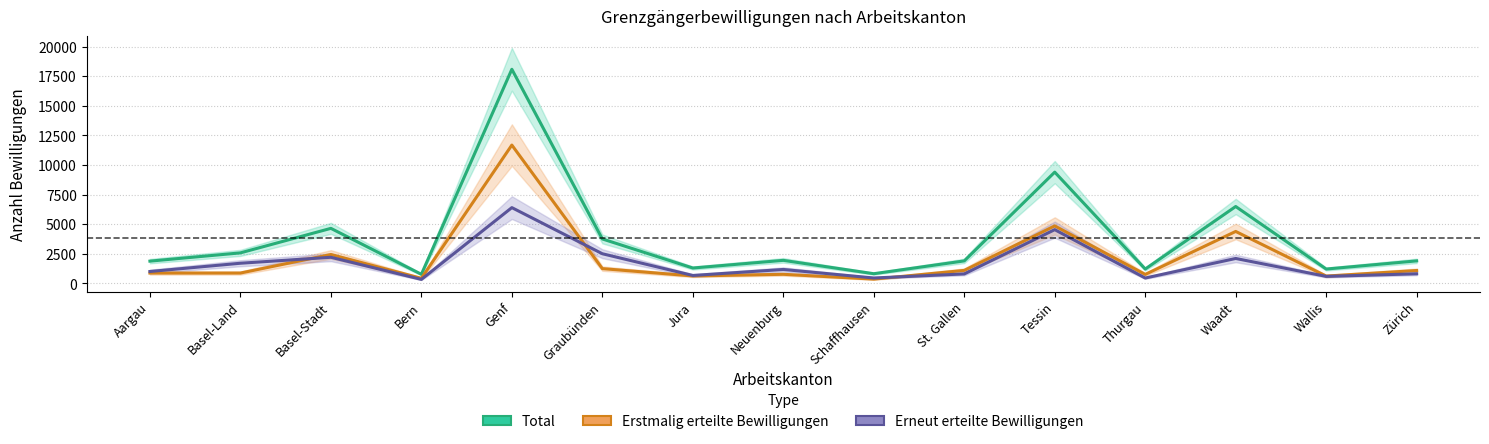

What value does the Total series have at Aargau?

1881